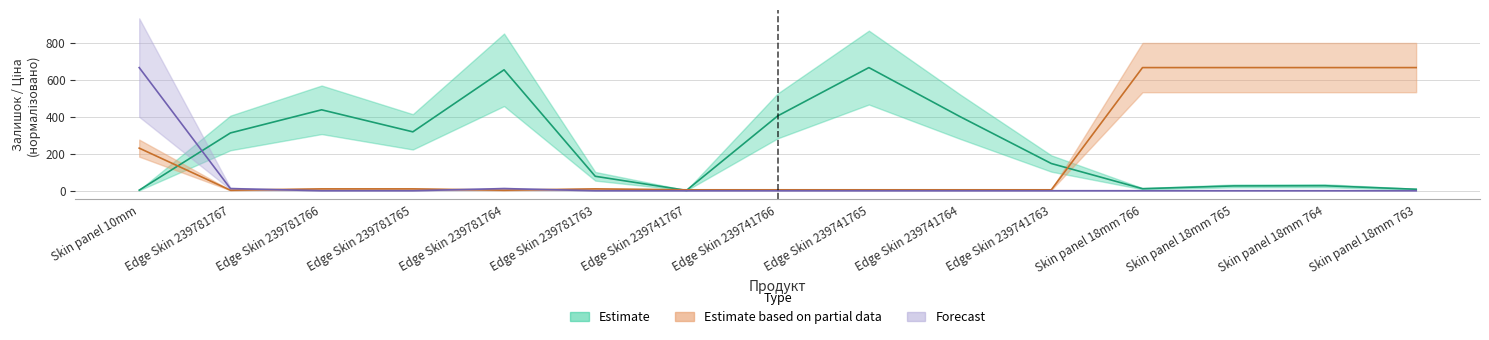

What is the average value of the Залишок series?

232.7